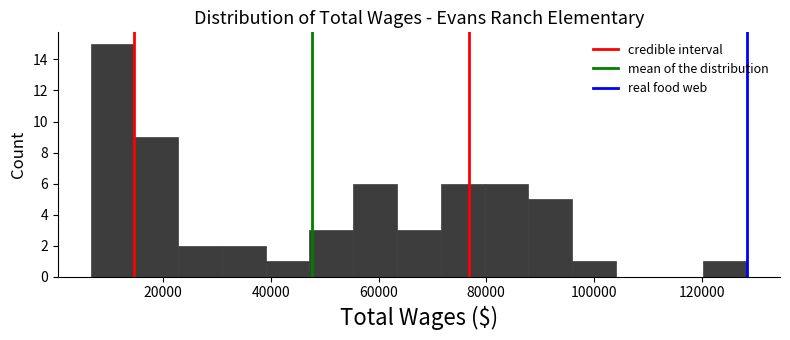

Reading left to right, transcribe this chart: for each bar, give the range it covers on the x-axis and its height. Neither the bar edges nor the heights are printed on the chart, so give them approximately, as read against the axes.

6000 to 14000: 15
14000 to 22000: 9
22000 to 30000: 2
30000 to 40000: 2
40000 to 48000: 1
48000 to 56000: 3
56000 to 64000: 6
64000 to 72000: 3
72000 to 80000: 6
80000 to 88000: 6
88000 to 96000: 5
96000 to 104000: 1
104000 to 112000: 0
112000 to 120000: 0
120000 to 128000: 1